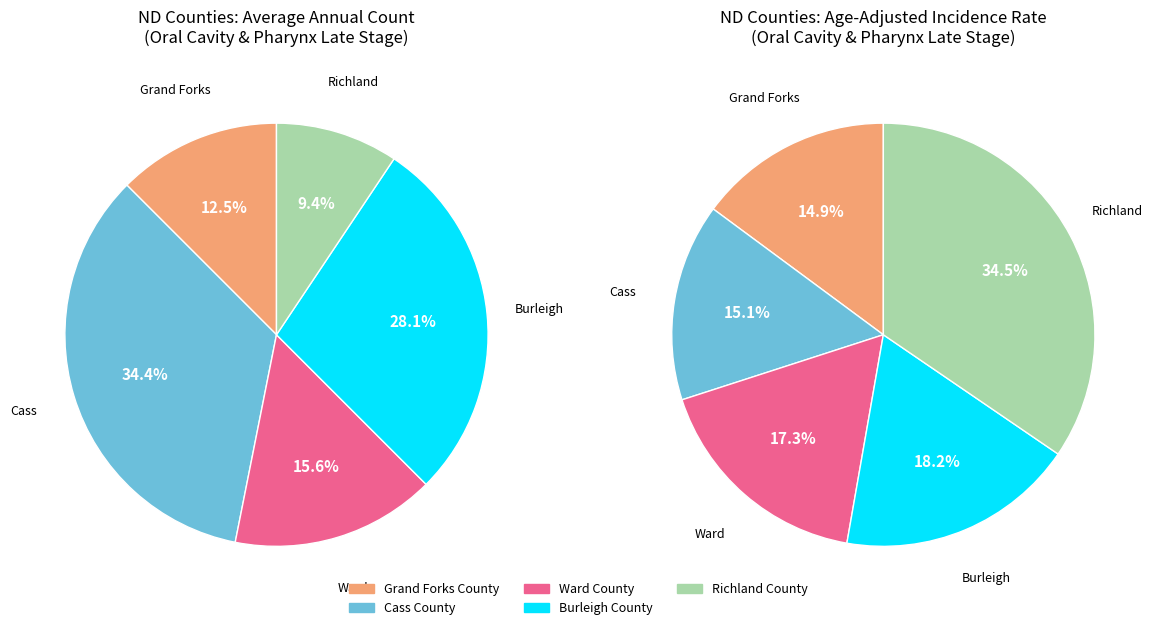

Count the number of slices in the pie.

5